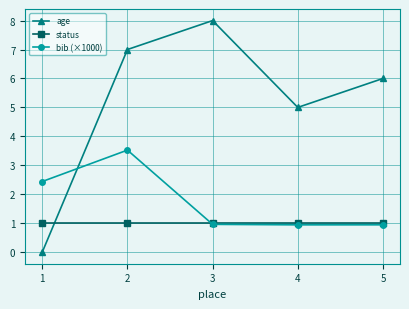

At how many categories does at least one series exceed 4?

4